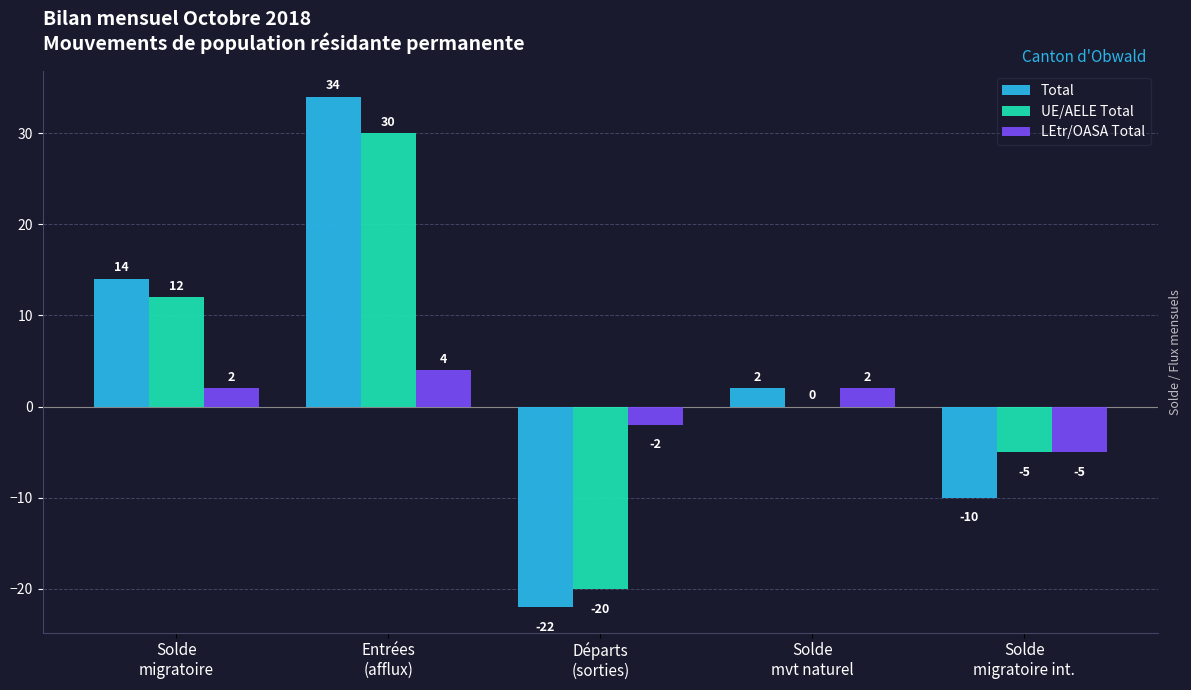

What is the sum of all UE/AELE Total values?

17